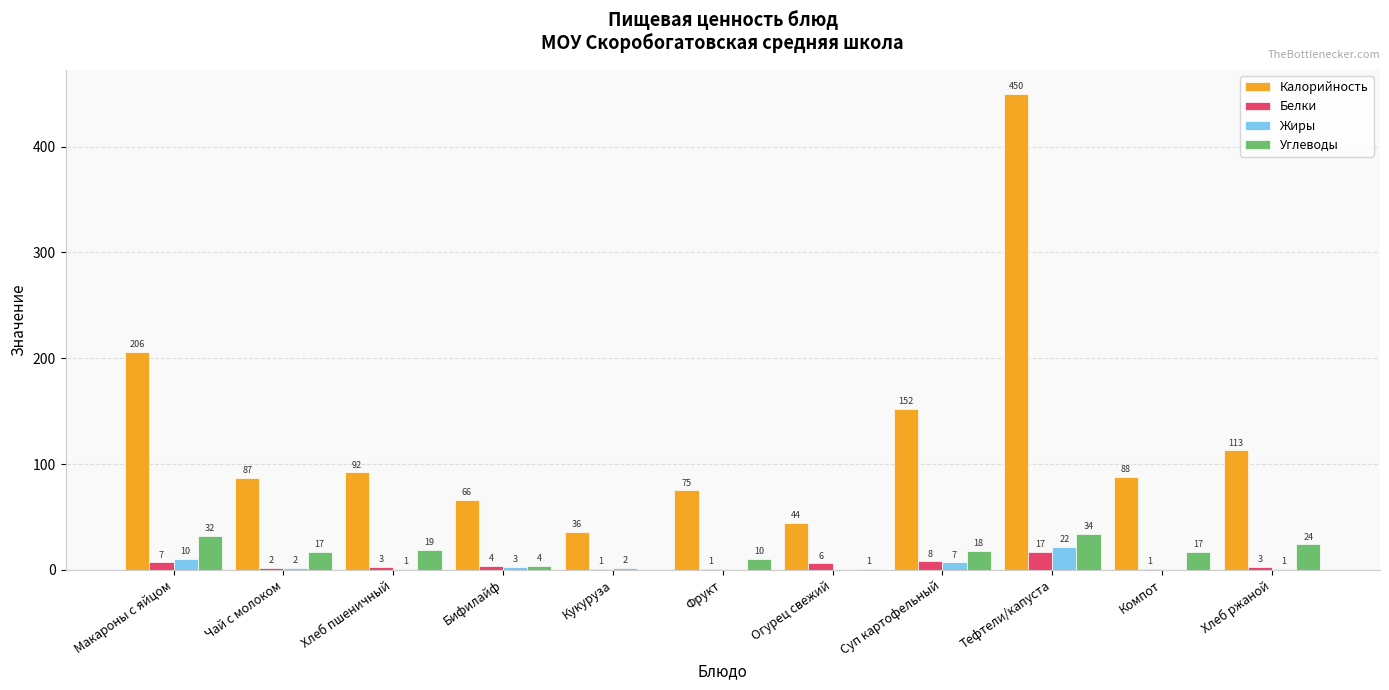

At which label is Калорийность closest to 243?

Макароны с яйцом